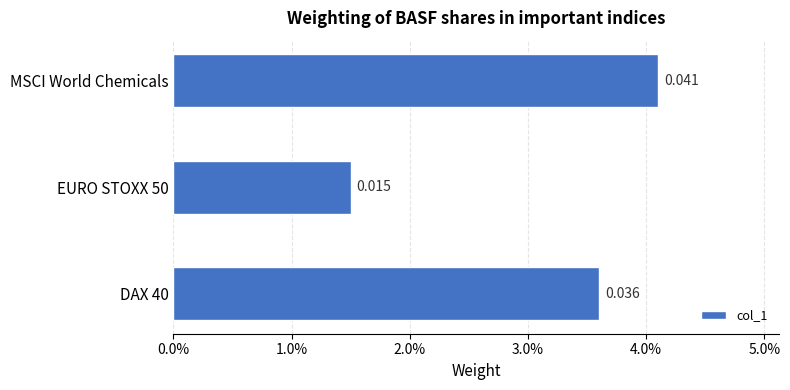

List the labels in order of value, largest first.

MSCI World Chemicals, DAX 40, EURO STOXX 50